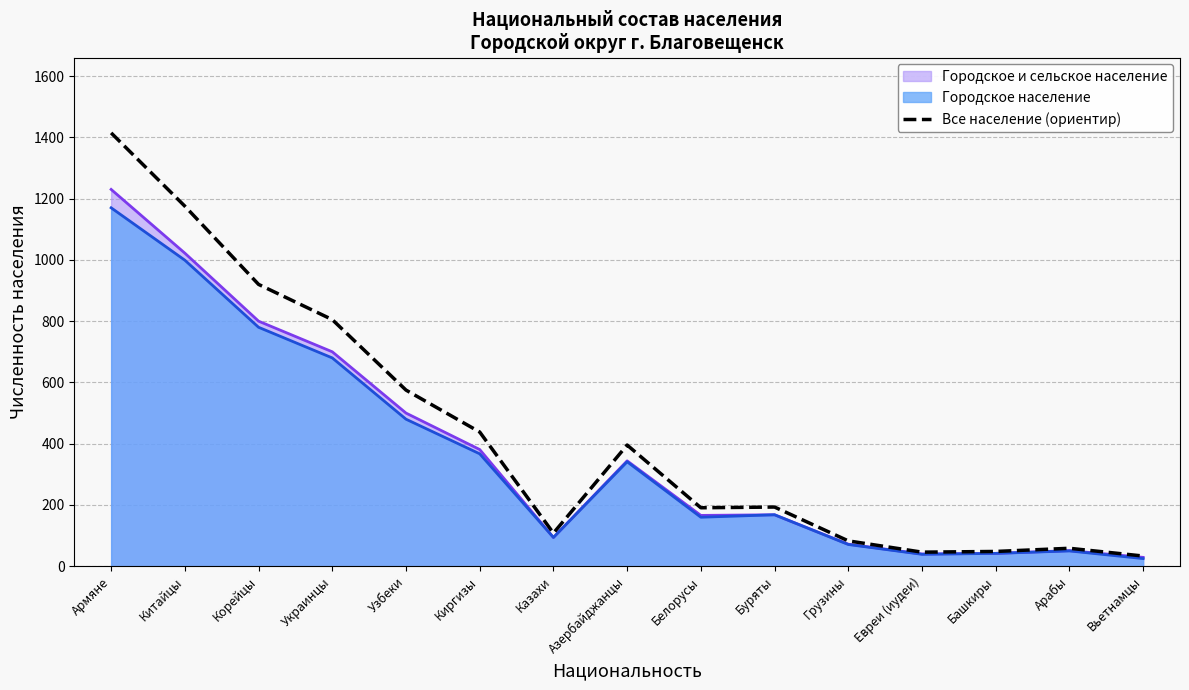

How many points are lower than both their immediate neighbors (excluding endpoints)?

3